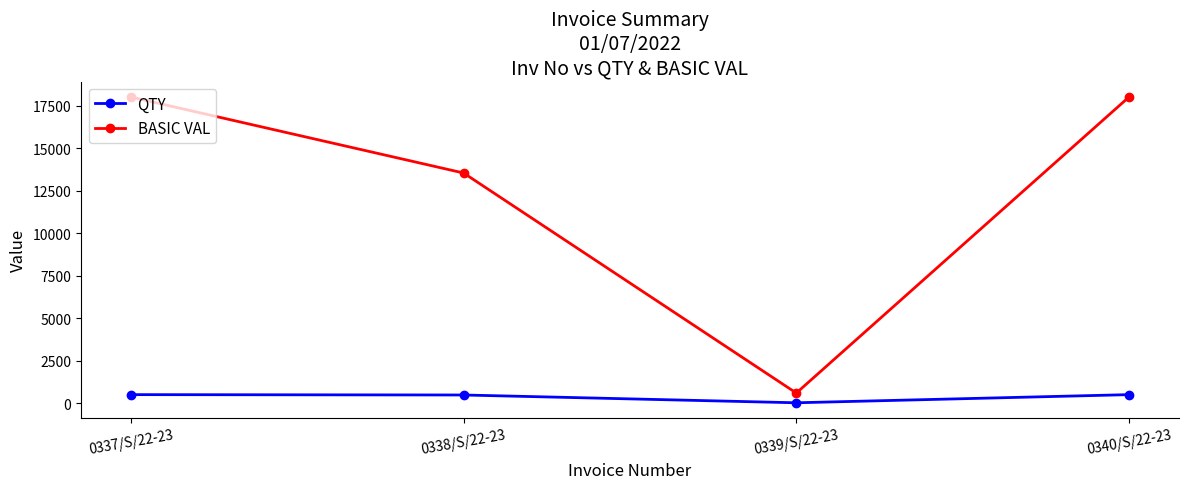

What are all the series names shown in the legend?

QTY, BASIC VAL